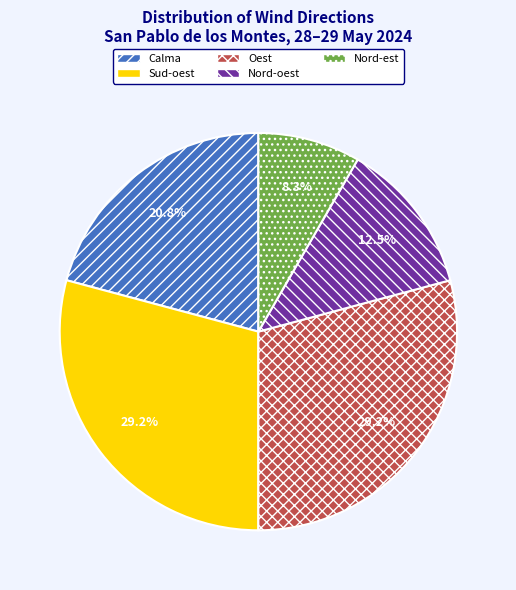

To the nearest percent, what is the average slice percentage?

20%